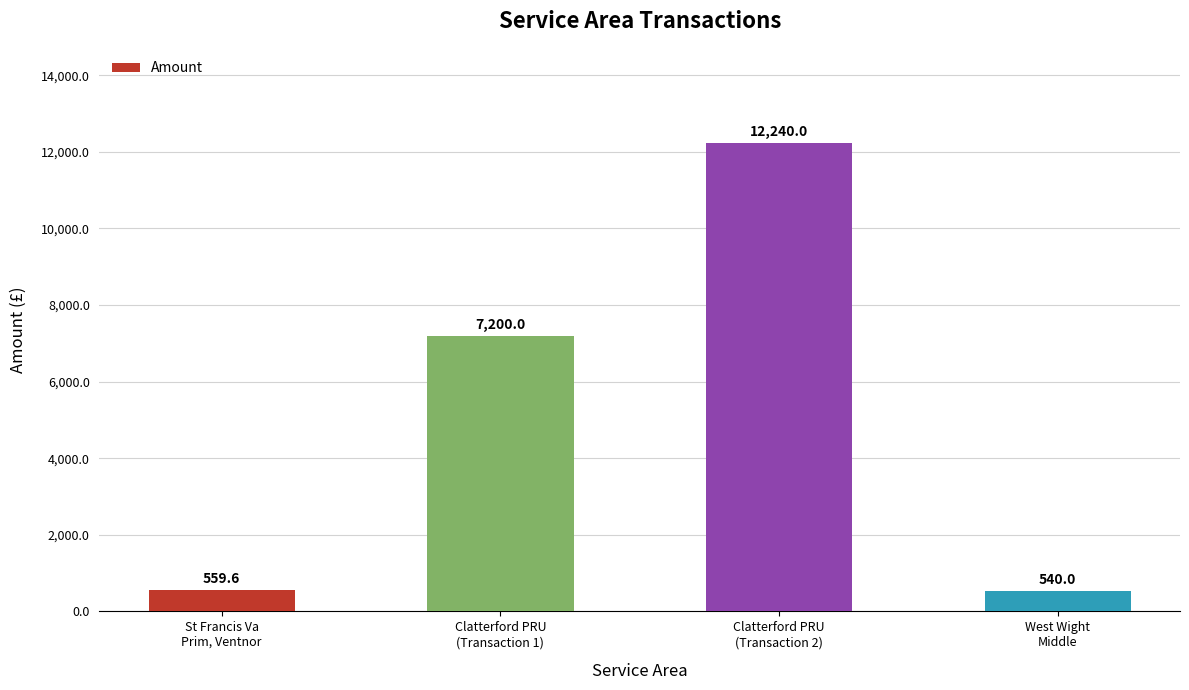

Reading left to right, transcribe all the data shown in this chart.

St Francis Va
Prim, Ventnor=559.6	Clatterford PRU
(Transaction 1)=7200.0	Clatterford PRU
(Transaction 2)=12240.0	West Wight
Middle=540.0